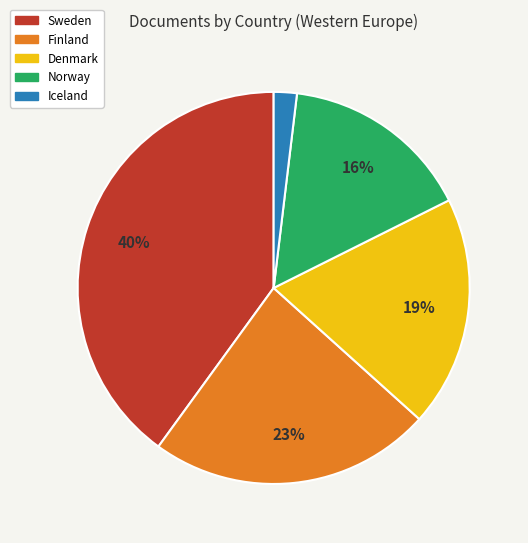

To the nearest percent, what percentage of the pie is Iceland?

2%